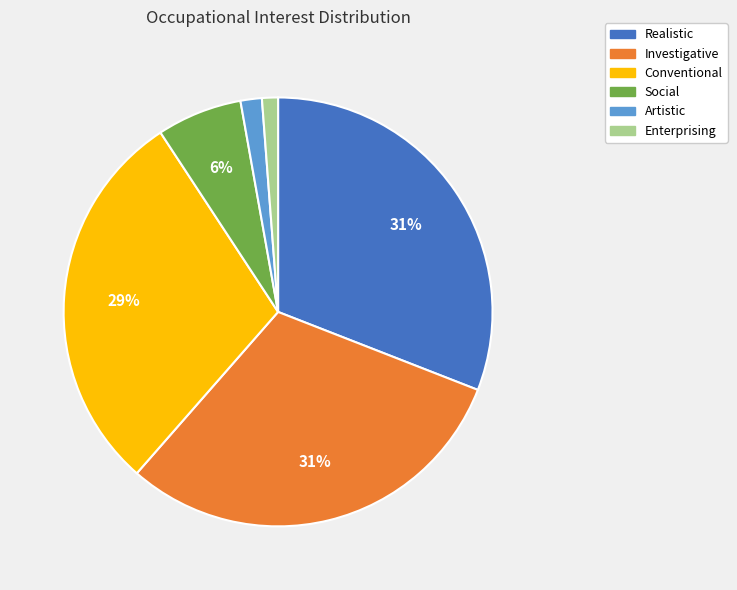

To the nearest percent, what percentage of the pie is Conventional?

29%